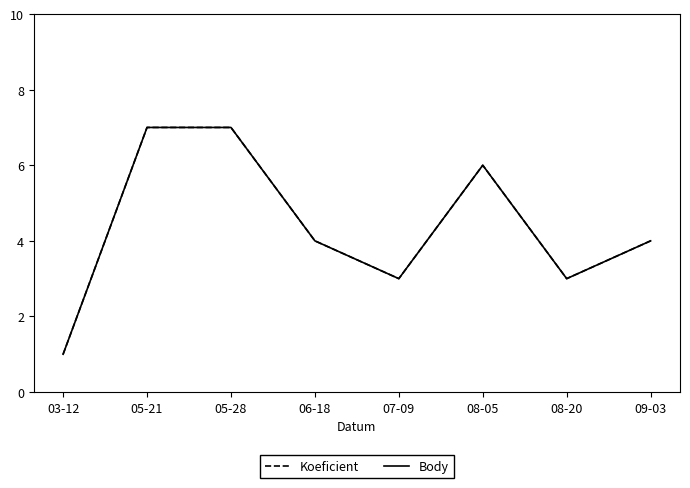

Reading left to right, transcribe all the data shown in this chart.

Koeficient: 1	7	7	4	3	6	3	4
Body: 1	7	7	4	3	6	3	4